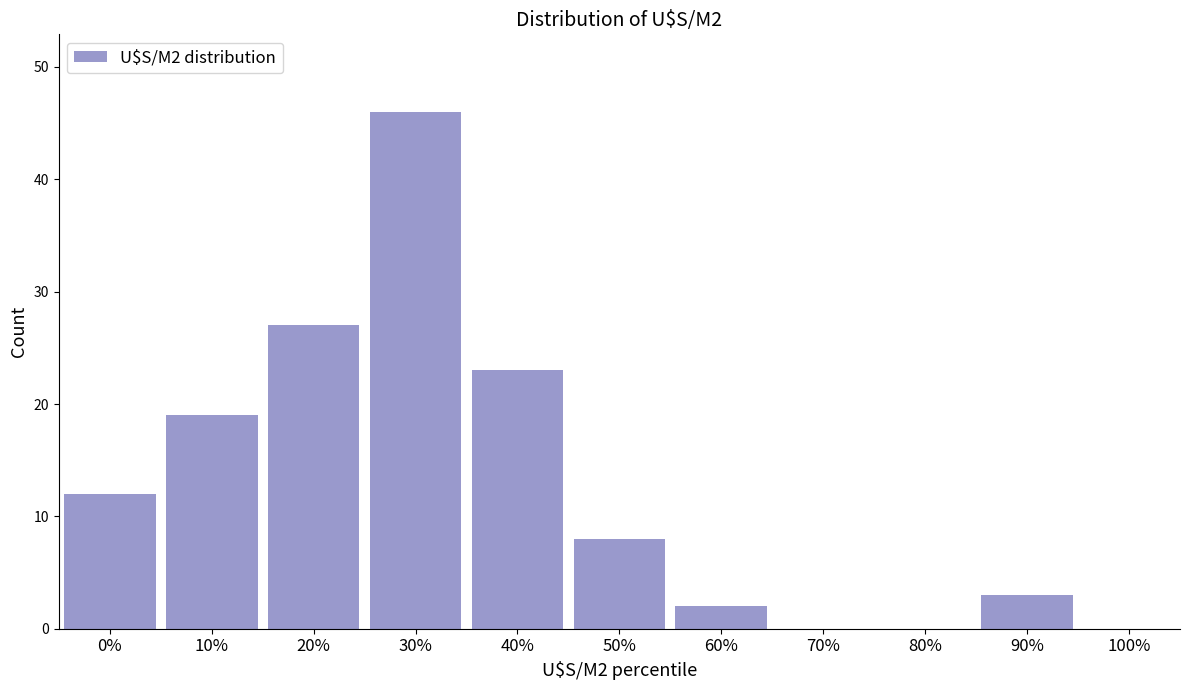

Reading left to right, list all the values displayed in this chart.

0%=12	10%=19	20%=27	30%=46	40%=23	50%=8	60%=2	70%=0	80%=0	90%=3